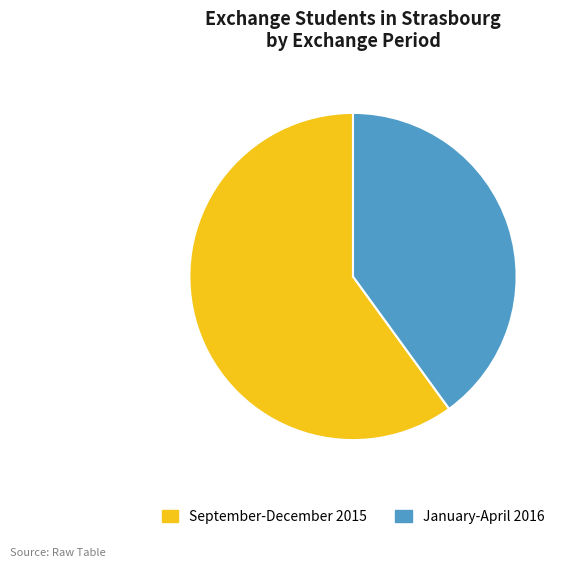

Is the sum of January-April 2016 and September-December 2015 greater than half?

Yes